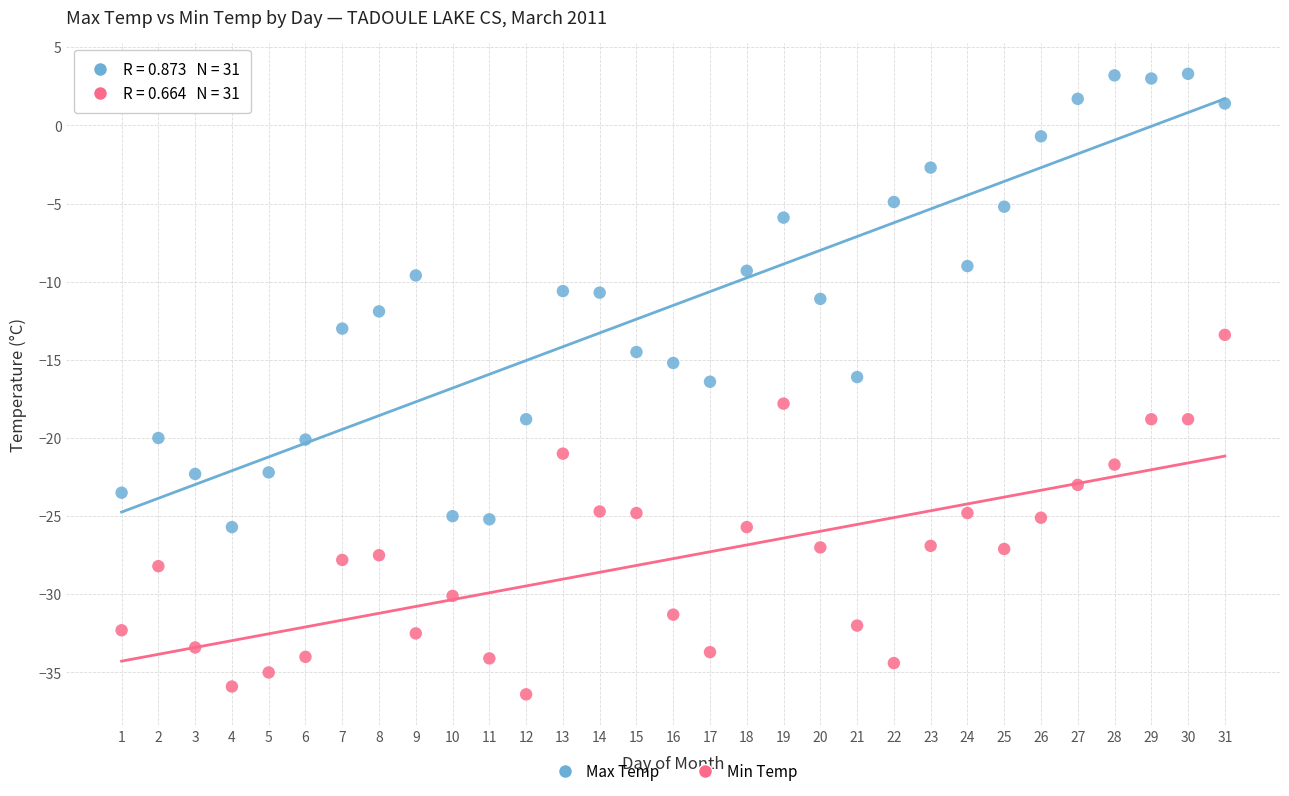

Across all data points, what is the range of X values (max minus min)?

30.0